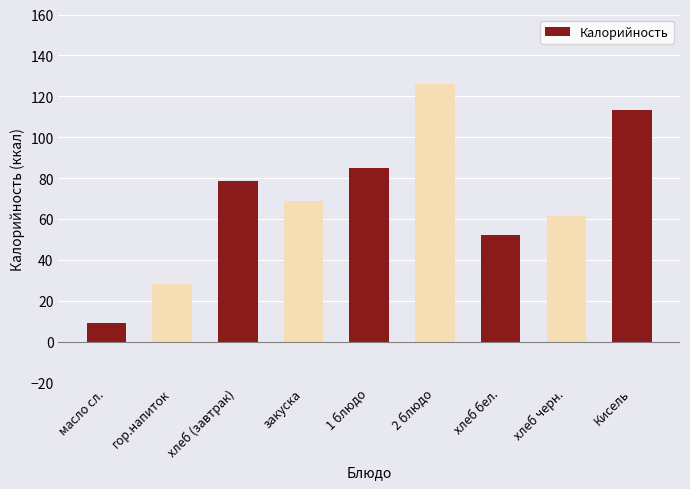

What value does the data have at хлеб бел.?

52.4